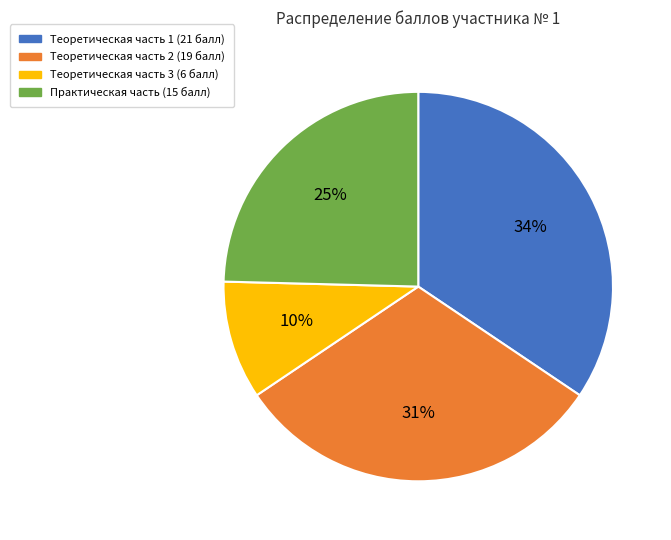

Is there any slice that represents more than half of the pie?

No